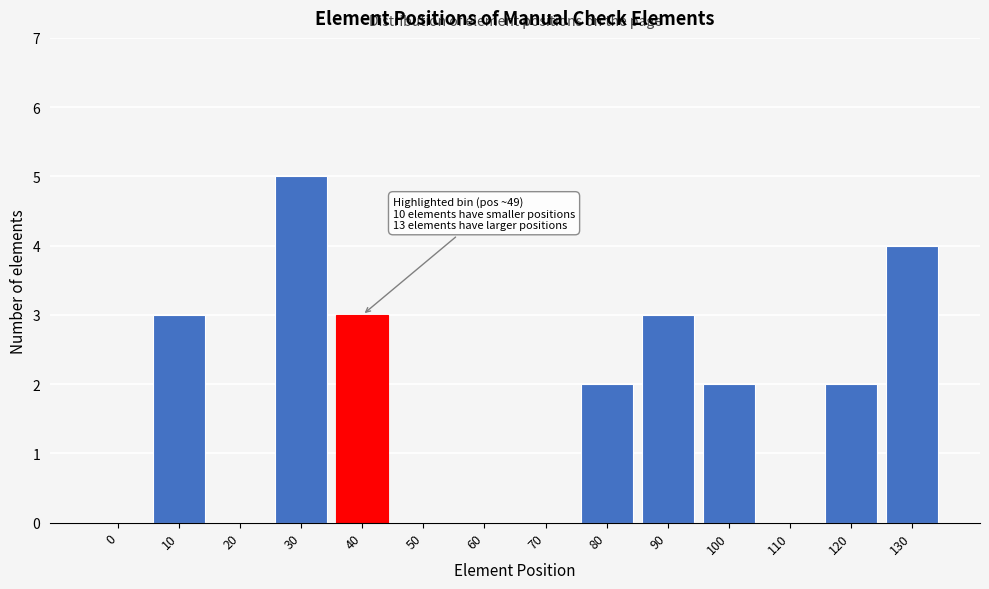

Reading right to left, extract all data points from this chart.

130=4	120=2	110=0	100=2	90=3	80=2	70=0	60=0	50=0	40=3	30=5	20=0	10=3	0=0